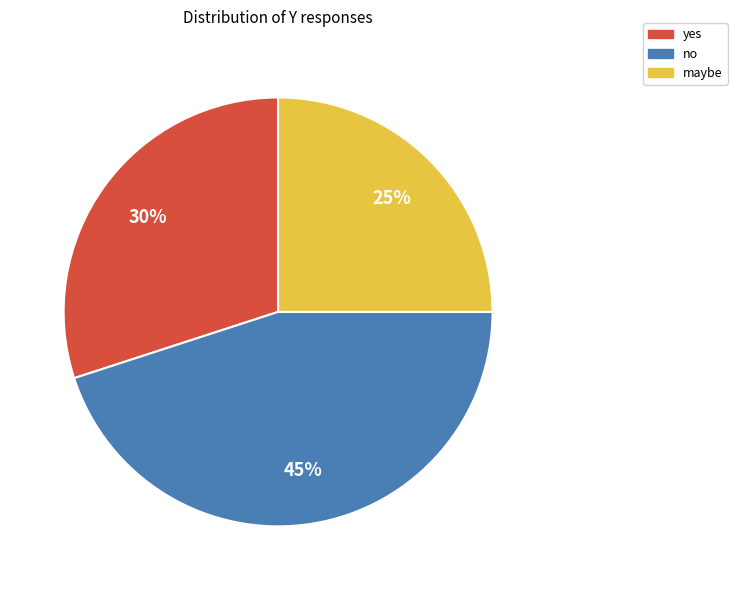

Count the number of slices in the pie.

3